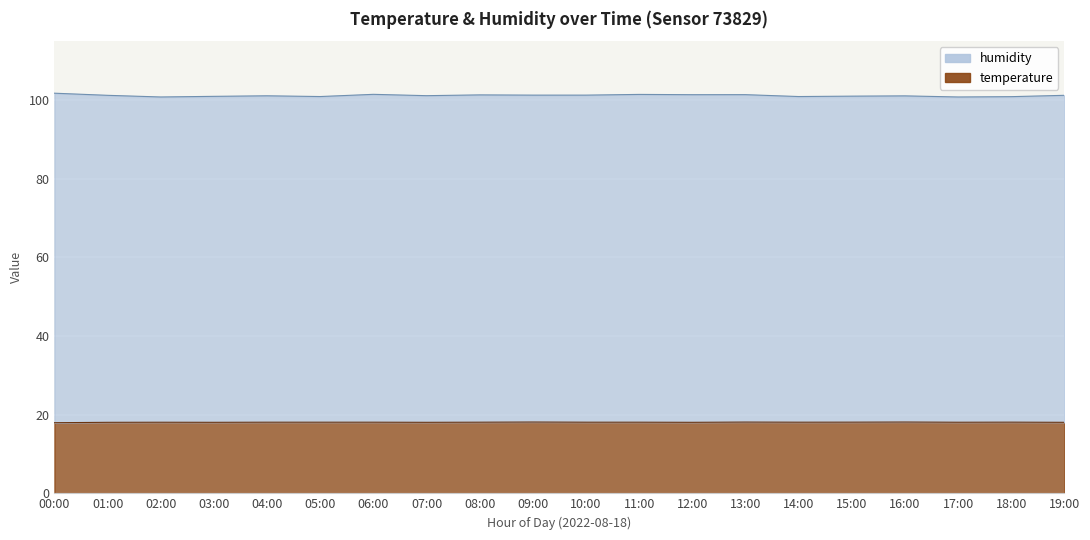

At which category does the chart reach its minimum across all series?

00:00